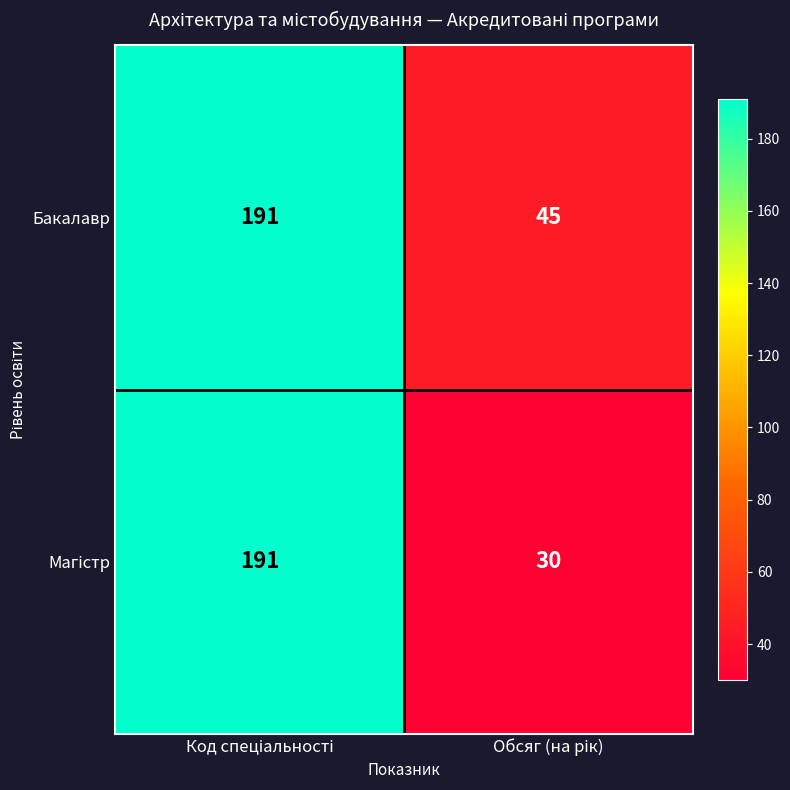

What is the highest value of the Бакалавр series?

191